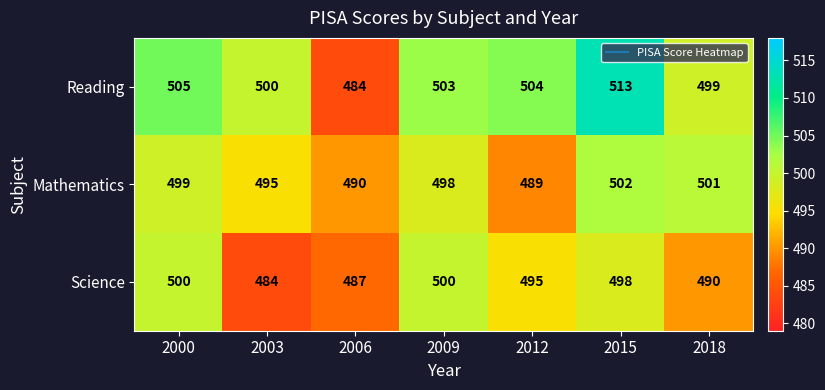

What is the total value across all series at 2009?

1501